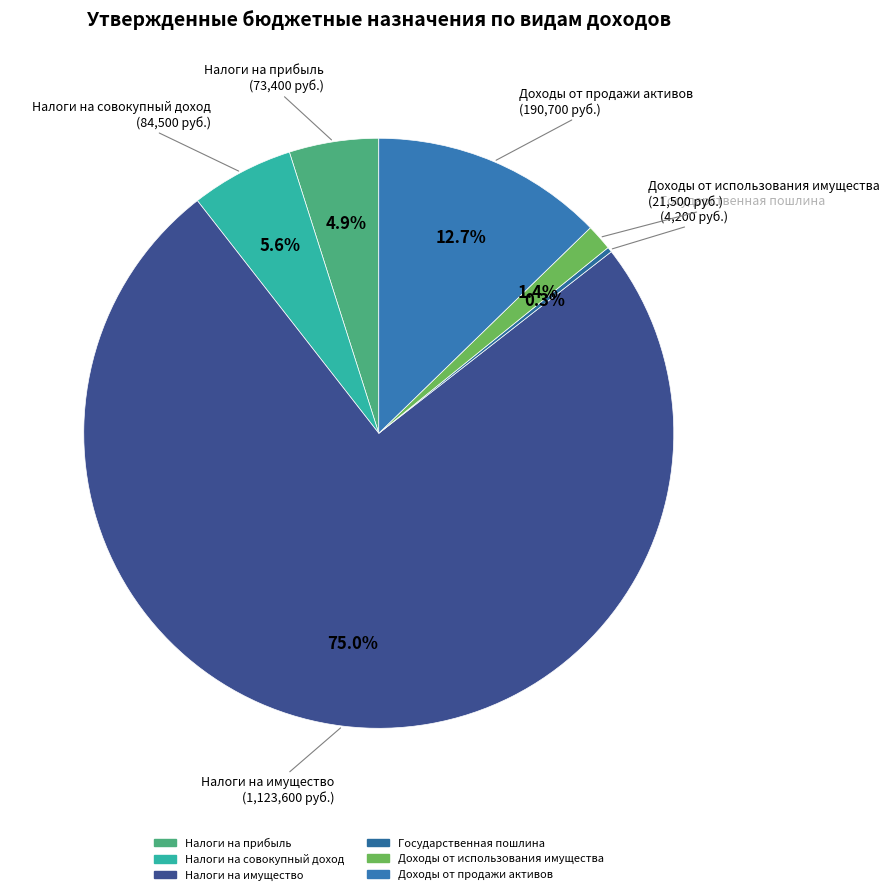

Which slice represents more than half of the pie?

НАЛОГИ НА ИМУЩЕСТВО